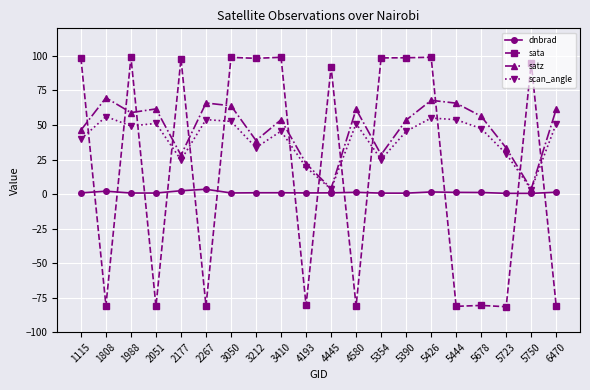

At which category is the sum across all series the highest?

5426